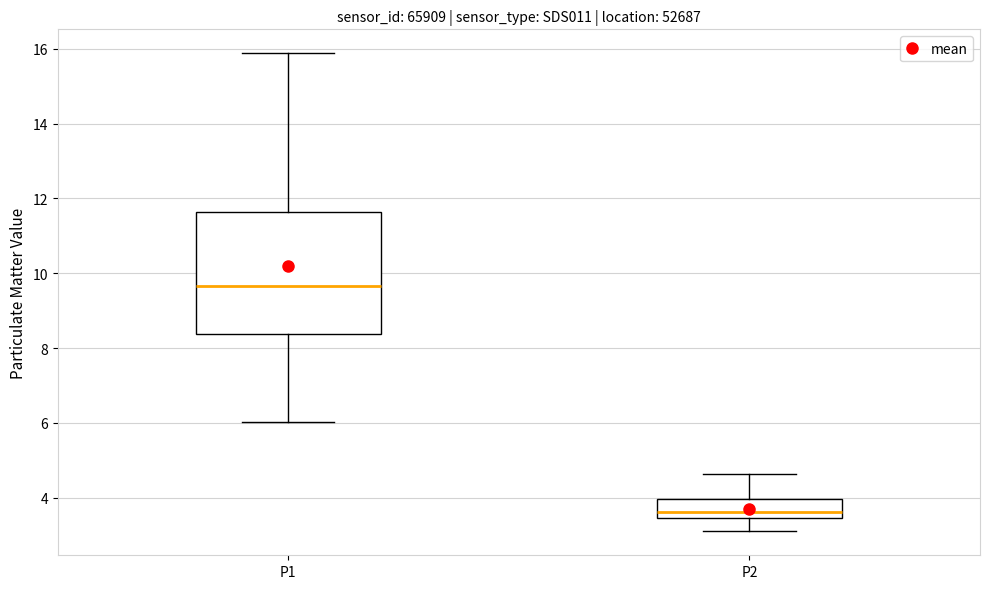

Where does the upper whisker of the box for P1 end on the y-axis? The values are not printed on the chart, so give them approximately, as read against the axis.

15.8